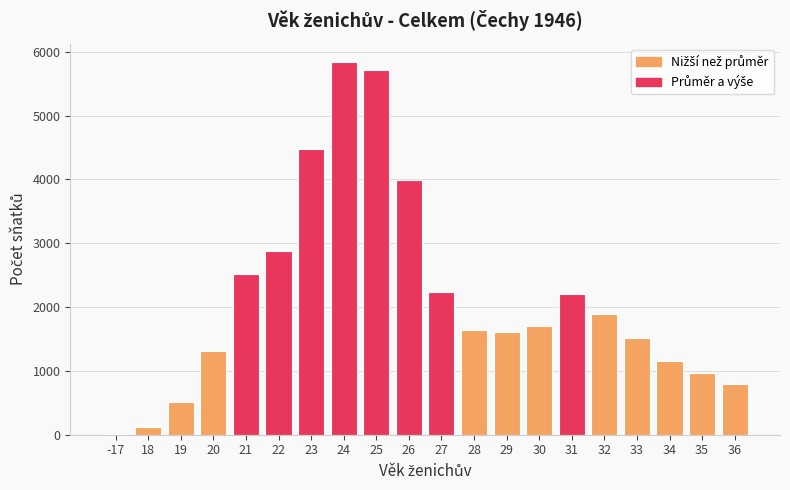

What is the maximum value shown in the chart?

5835